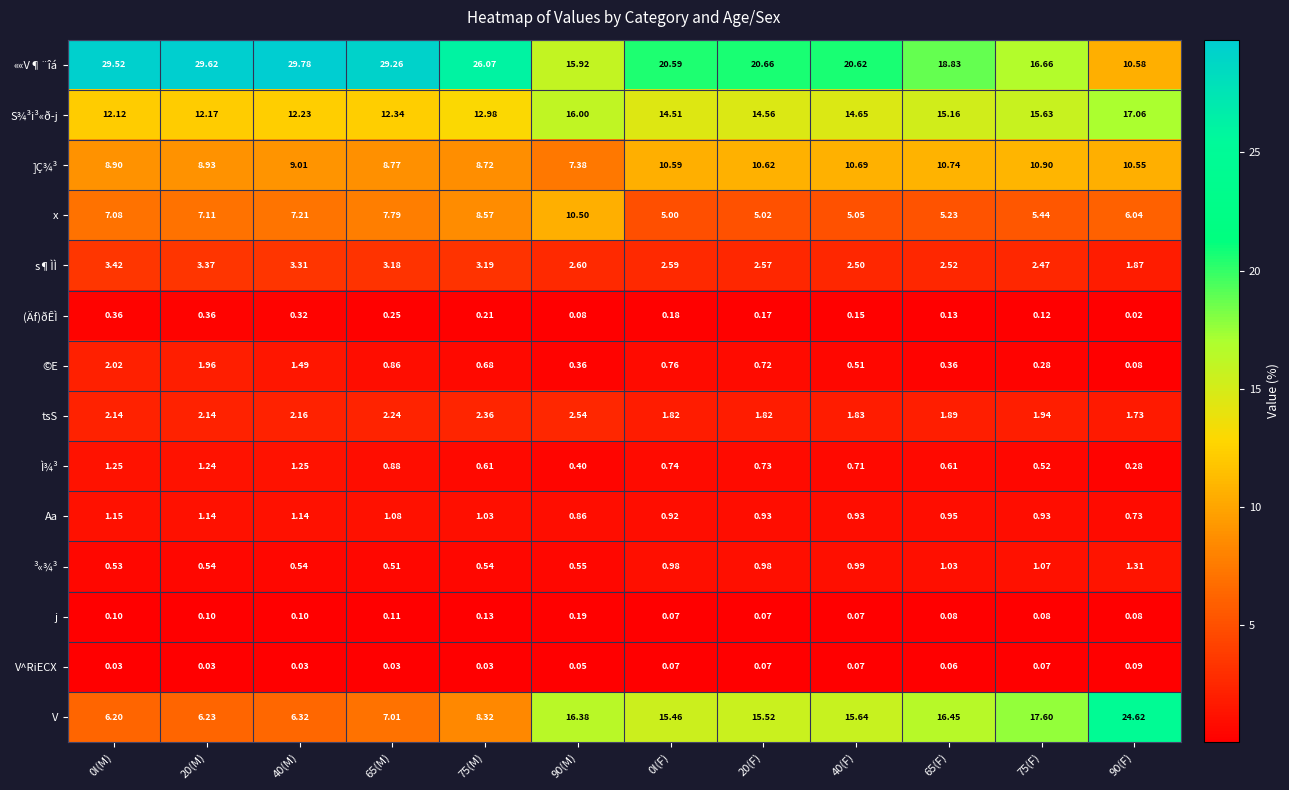

Is the value of j at 65(M) greater than the value of s¶ÌÌ at 40(F)?

No